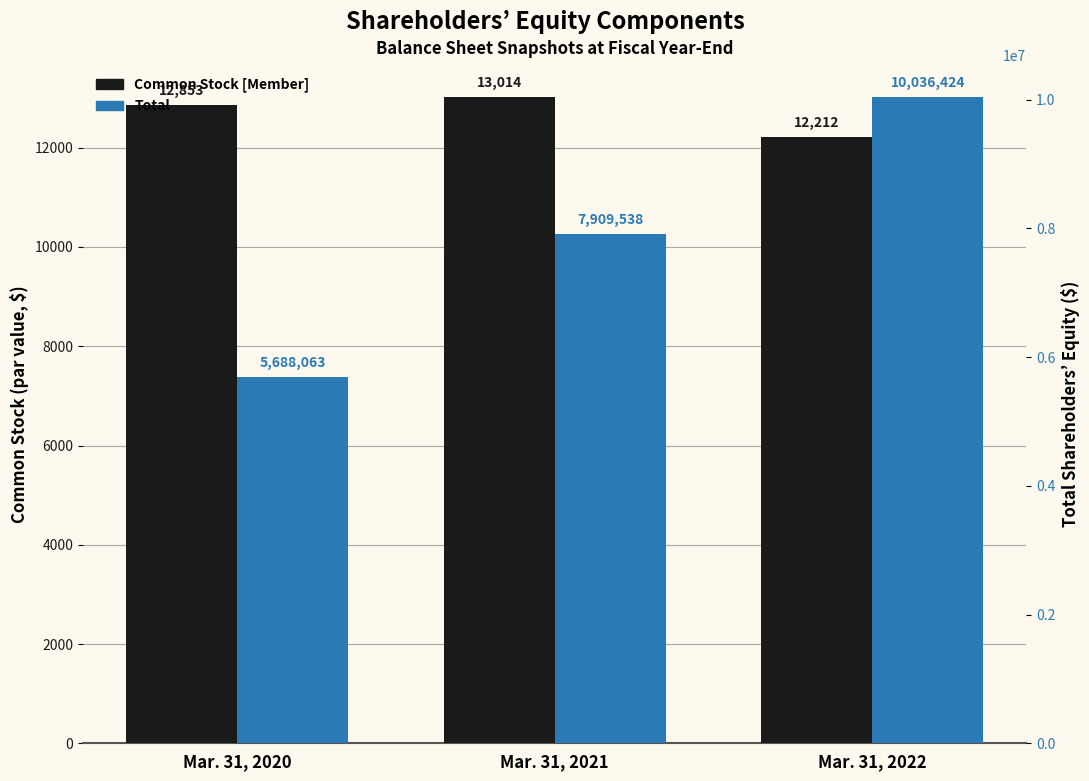

What is the sum of all Total values?

23634025